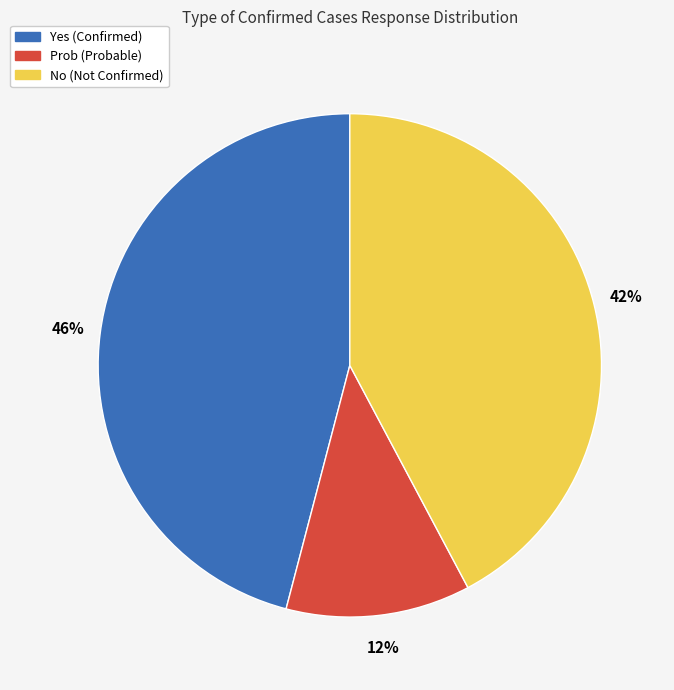

Does any single category account for the majority?

No